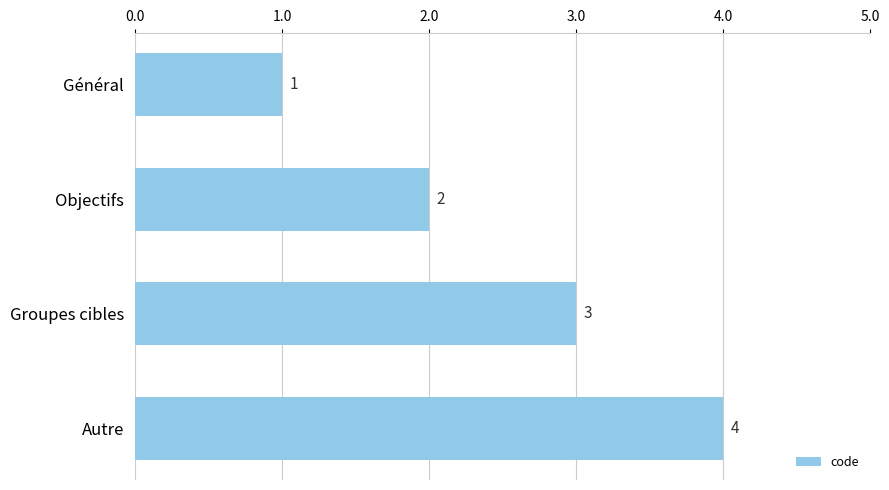

The chart shows a value of 2 at Autre. True or false?

False